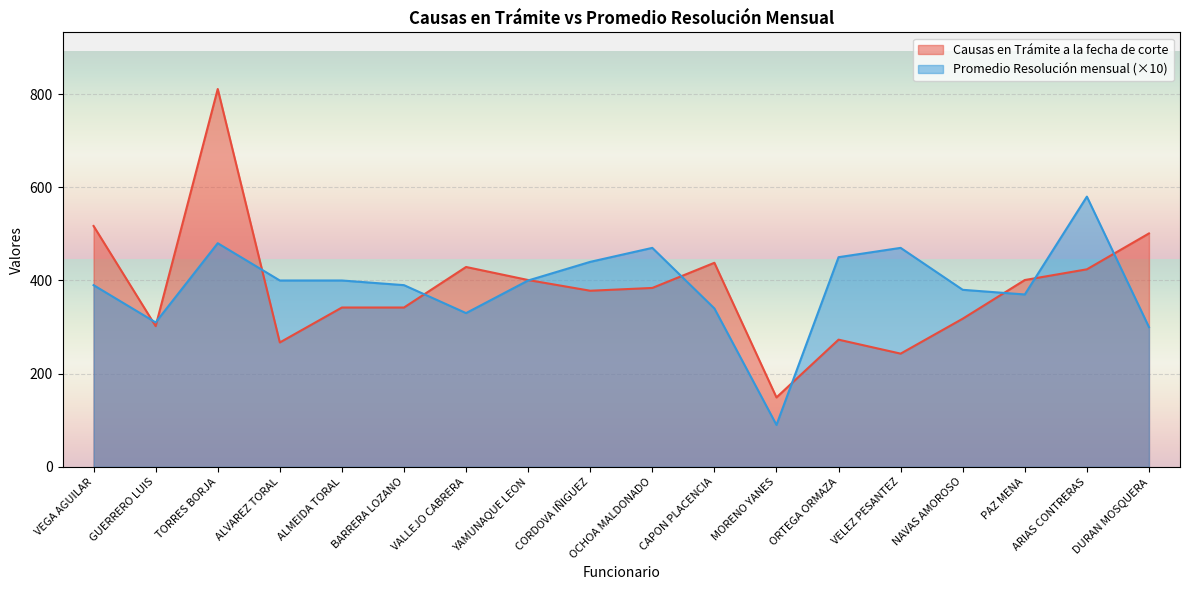

At which category is the sum across all series the highest?

TORRES BORJA